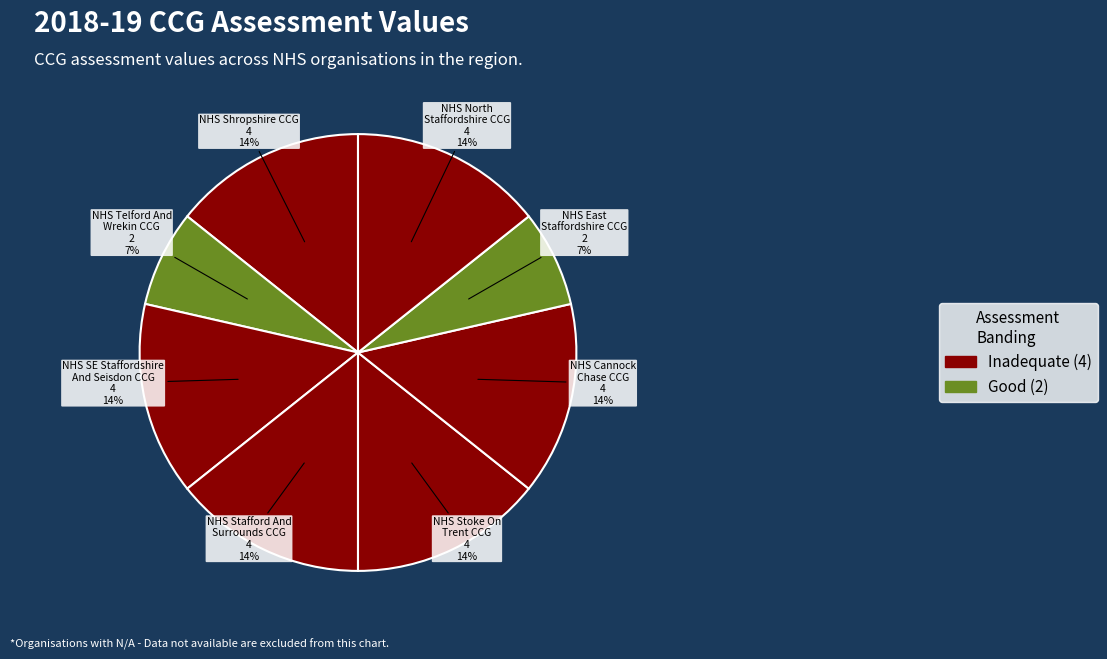

How many segments does this pie chart have?

8